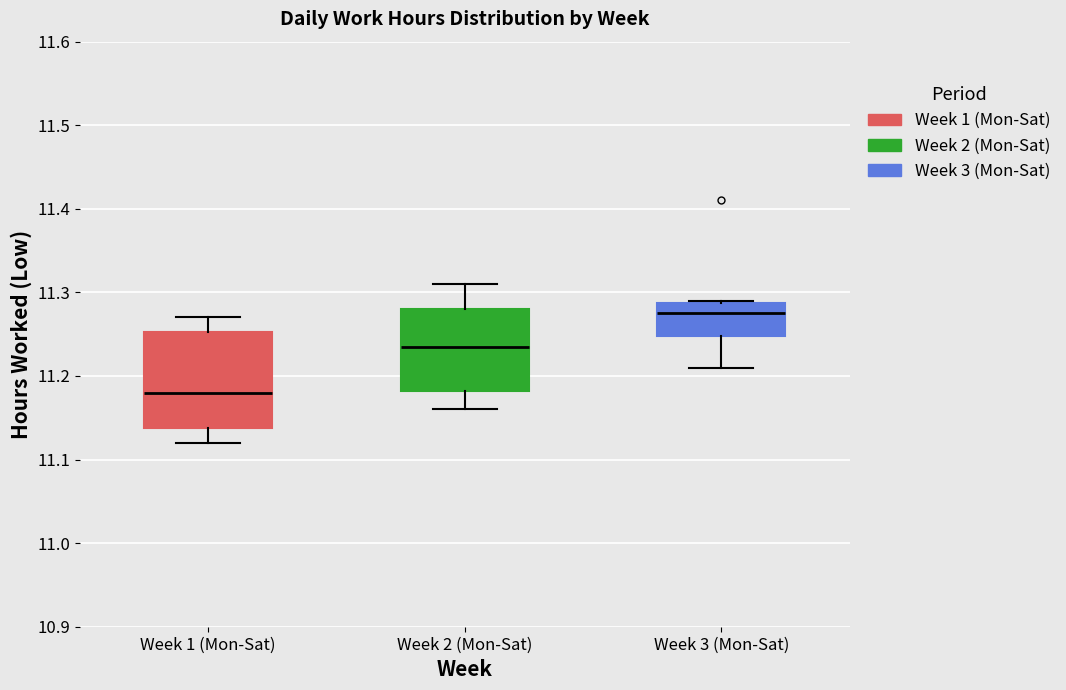

Reading left to right, transcribe this box plot: for each box, give where its median line is, the range the box spans, and where its two whiskers end, as read against the y-axis. The values are not printed on the chart, so give them approximately, as read against the axis.

Week 1 (Mon-Sat): median 11.18, box 11.14 to 11.25, whiskers 11.12 to 11.27
Week 2 (Mon-Sat): median 11.24, box 11.18 to 11.28, whiskers 11.16 to 11.31
Week 3 (Mon-Sat): median 11.28, box 11.25 to 11.29, whiskers 11.21 to 11.29